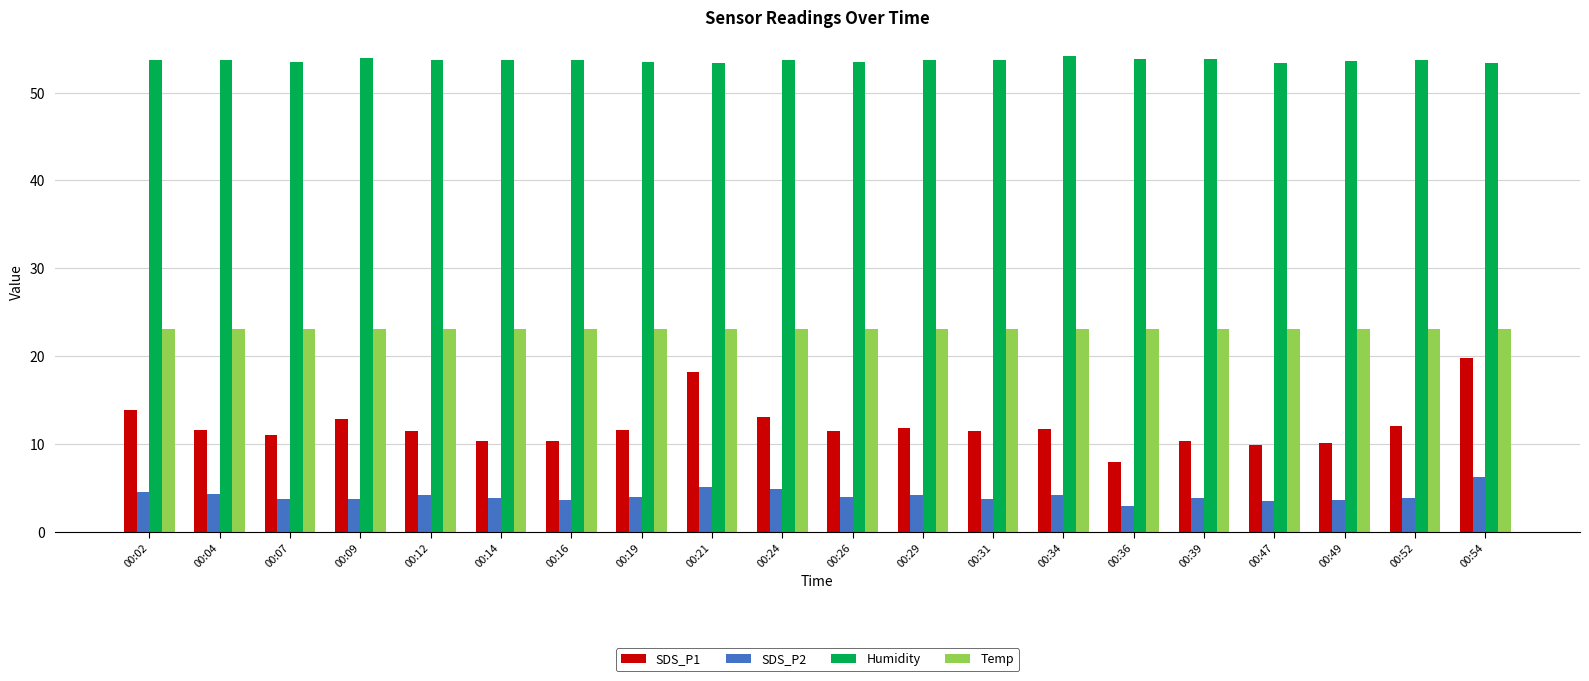

The SDS_P1 series shows 2.6 at 00:49. True or false?

False